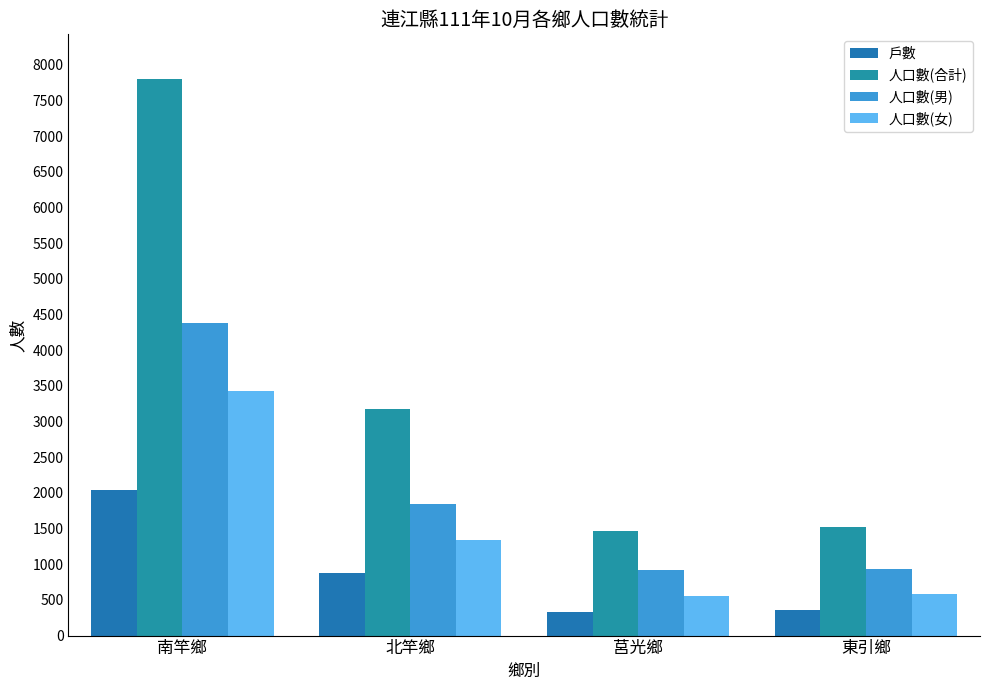

At which label is 人口數(男) closest to 2650?

北竿鄉